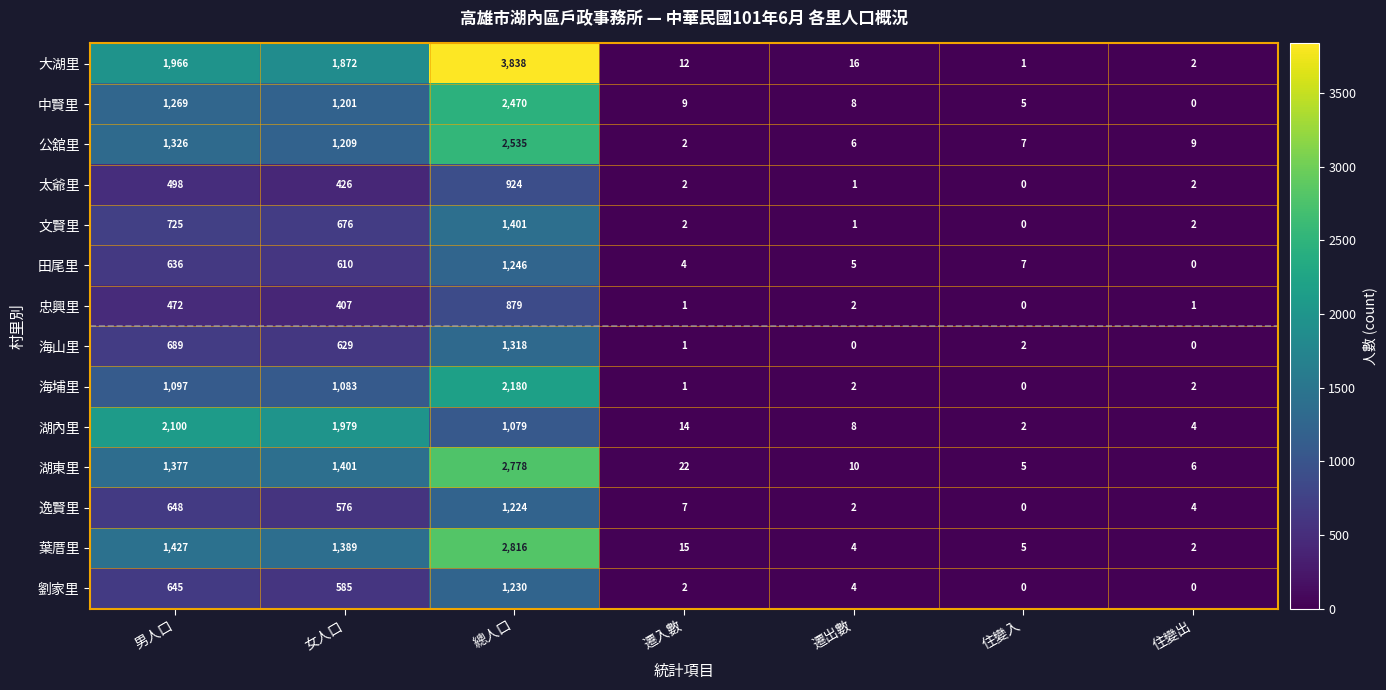

At how many categories does at least one series exceed 1511?

3